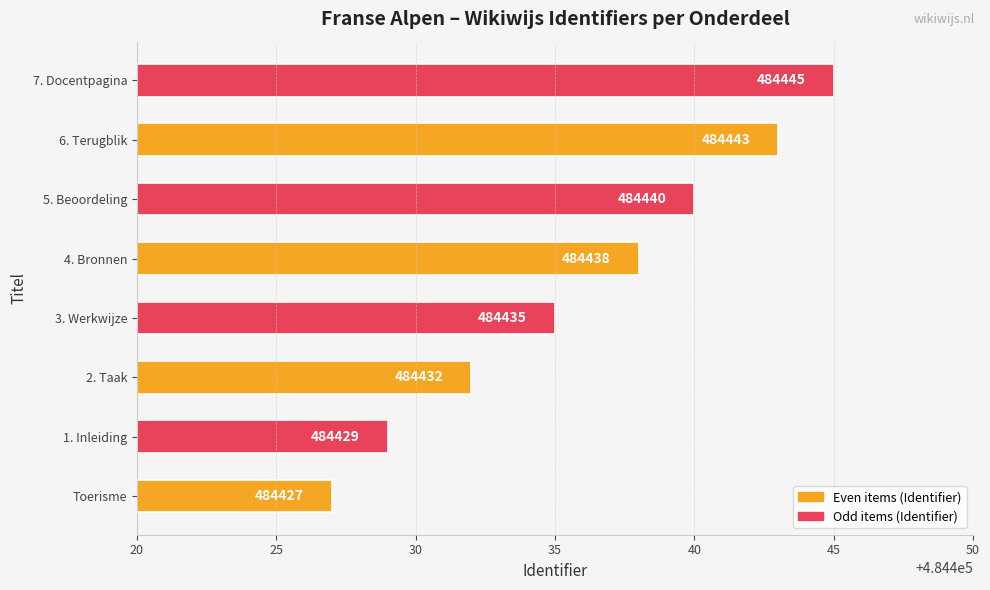

How many series are shown in this chart?

1